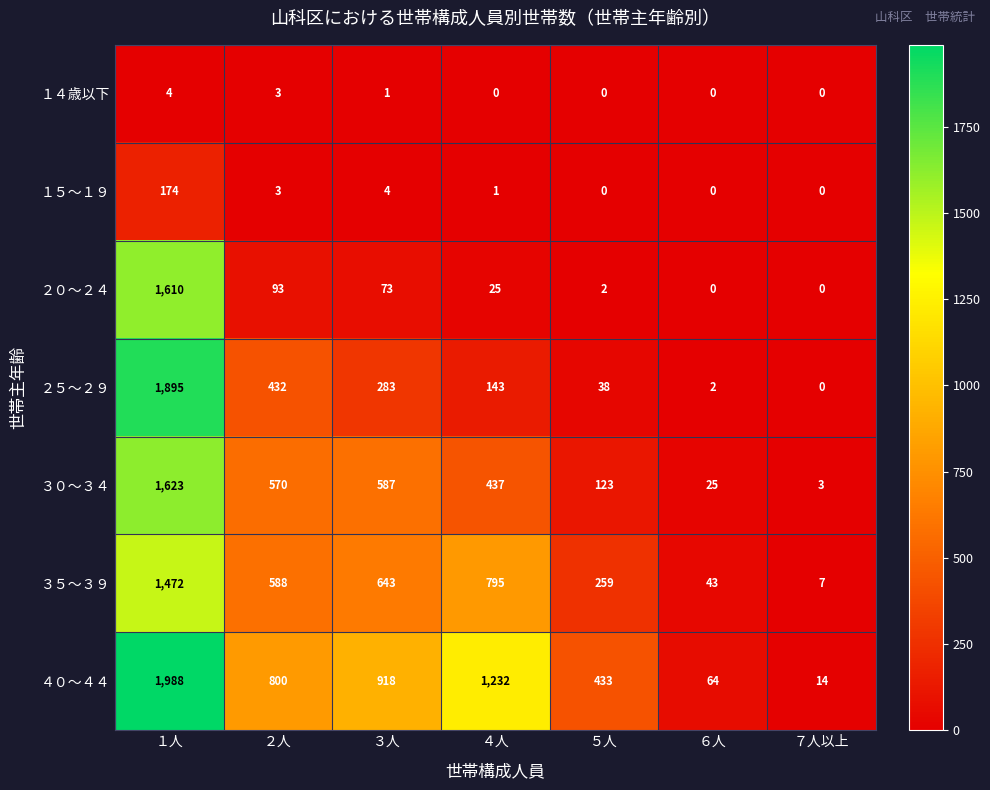

Rank the series by their maximum value, from lowest to highest.

１４歳以下, １５～１９, ３５～３９, ２０～２４, ３０～３４, ２５～２９, ４０～４４